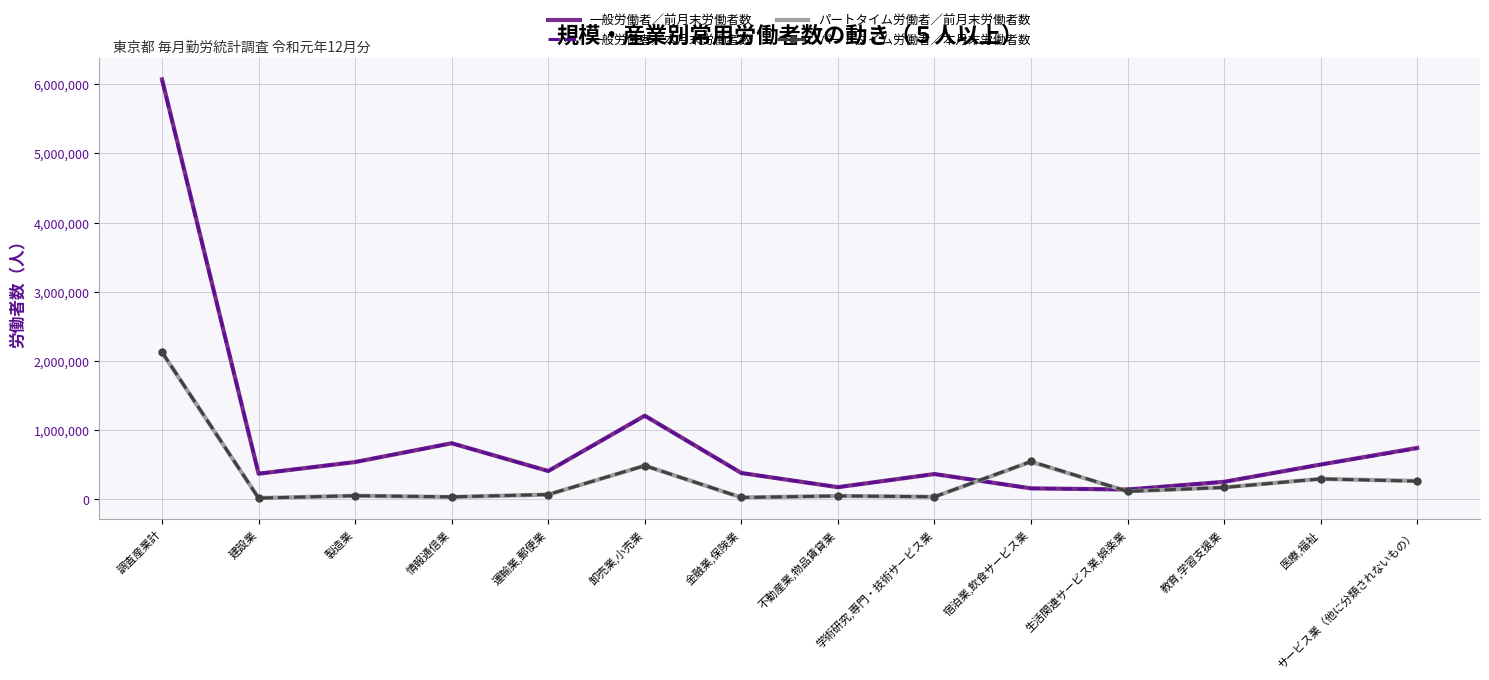

Is the value of 一般労働者／前月末労働者数 at 学術研究,専門・技術サービス業 greater than the value of 一般労働者／本月末労働者数 at 教育,学習支援業?

Yes